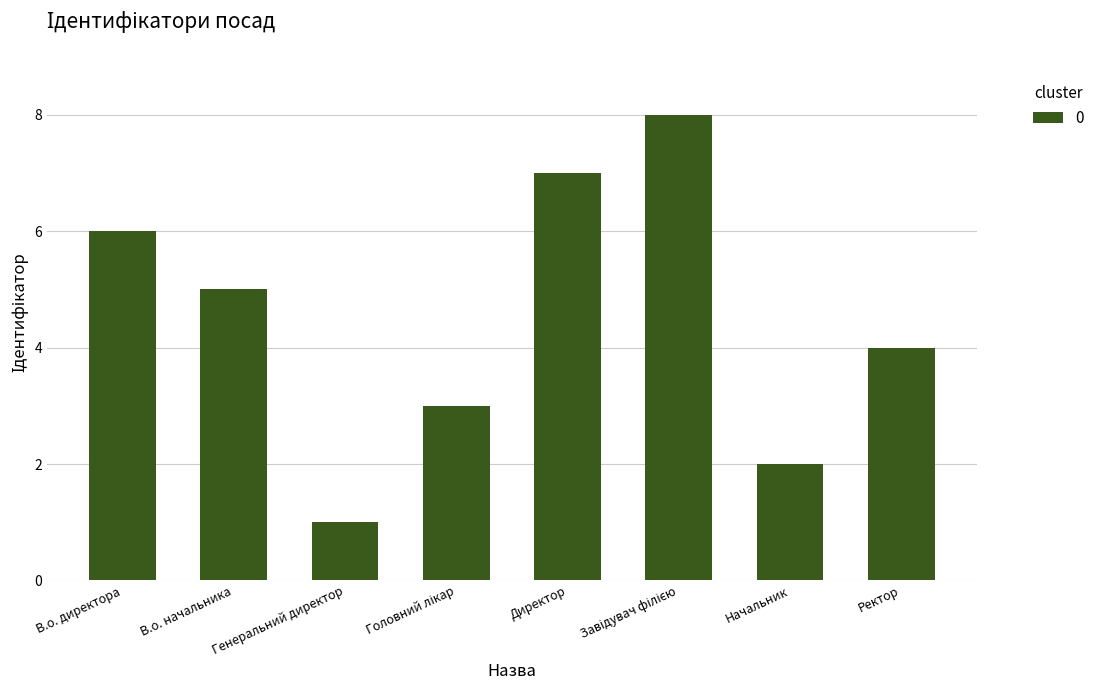

What is the difference between the second highest and second lowest values?

5